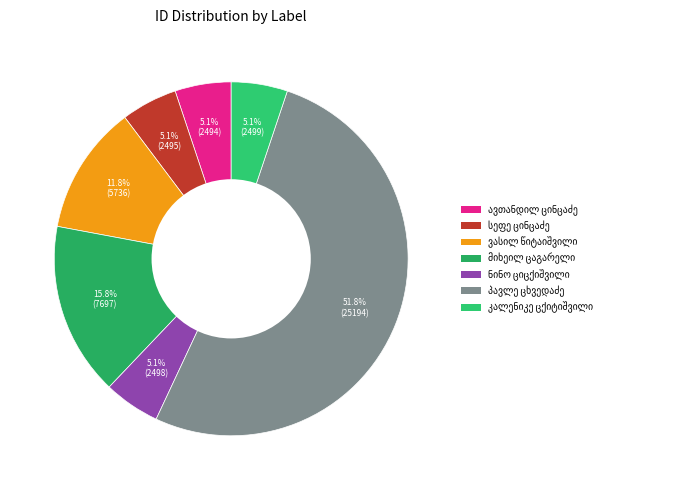

The ავთანდილ იესეს ძე ცინცაძე slice represents 5% of the pie. True or false?

True